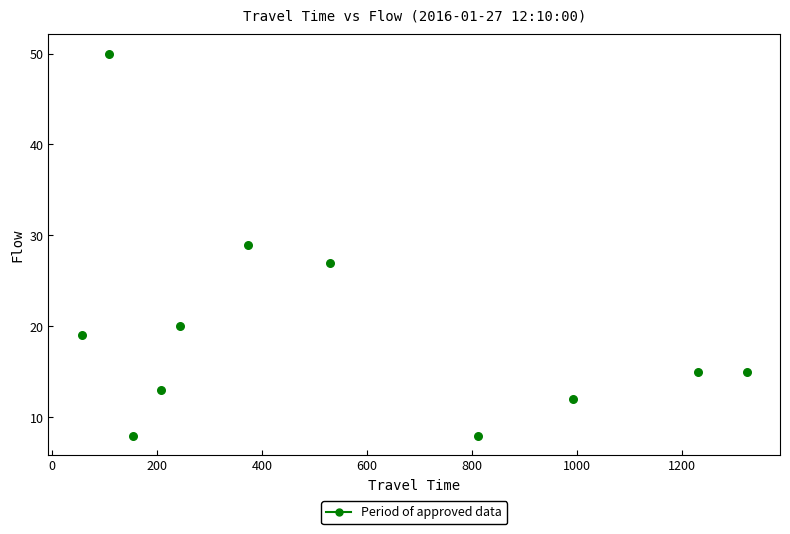

What is the average Y value?

20